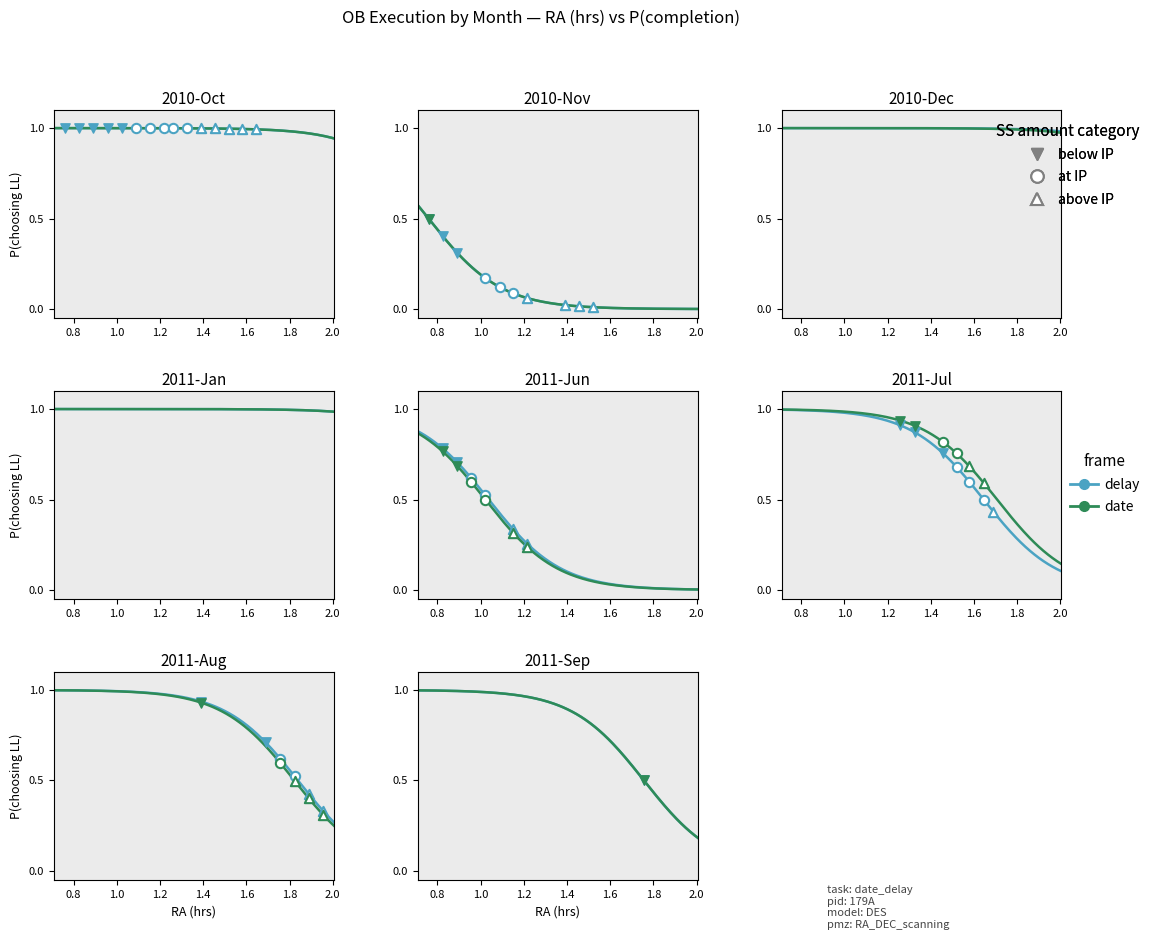

What is the change in value from 10 to 16?

+0.4